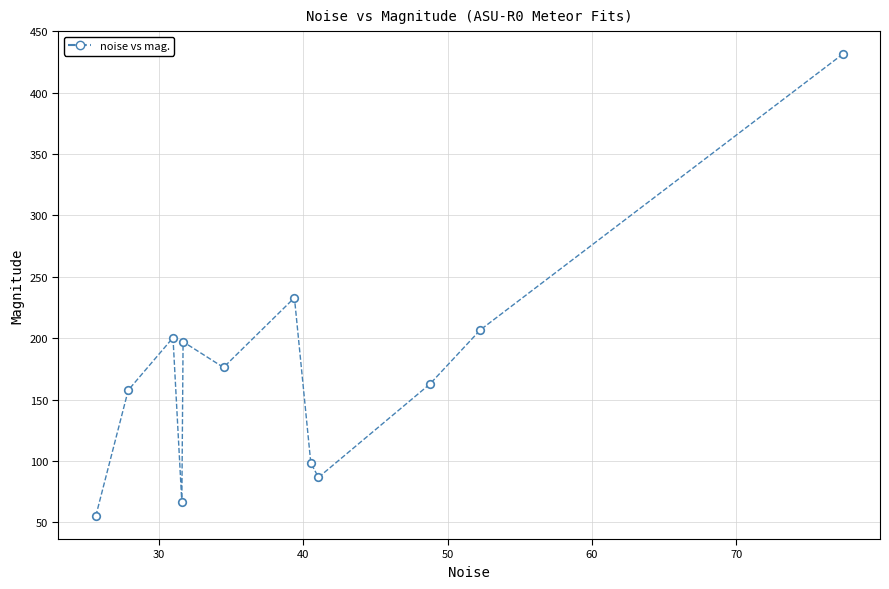

What is the average X value?

40.1